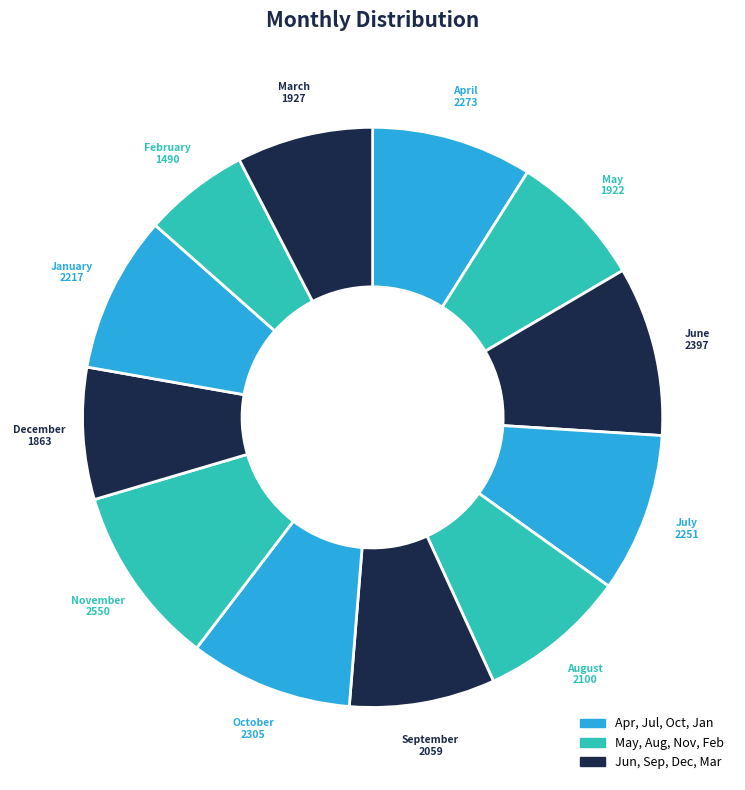

Which slice is the largest?

November